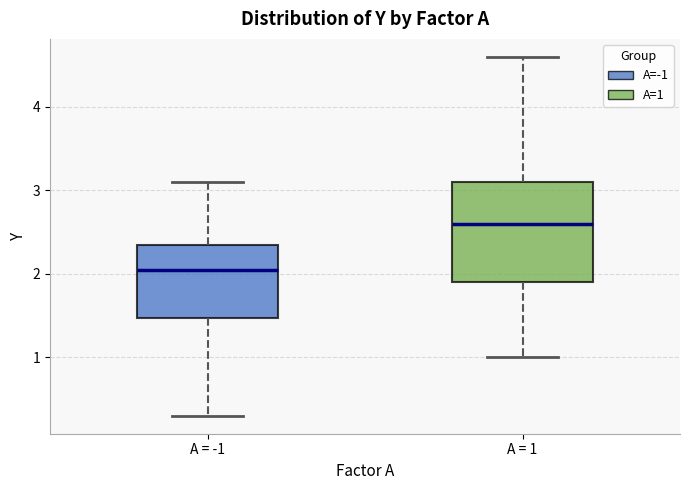

Which box's median line is the highest?

A = 1